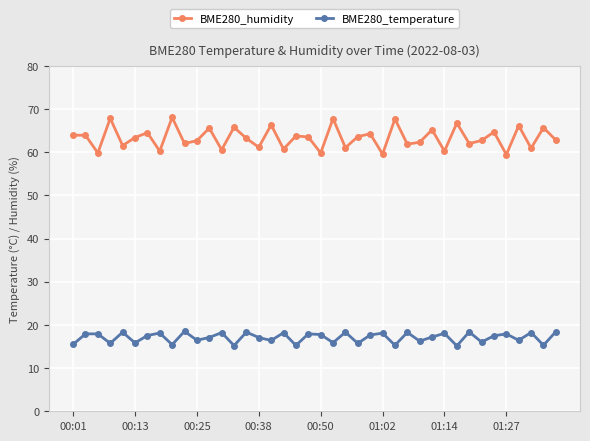

What is the maximum value for BME280_temperature?

18.5